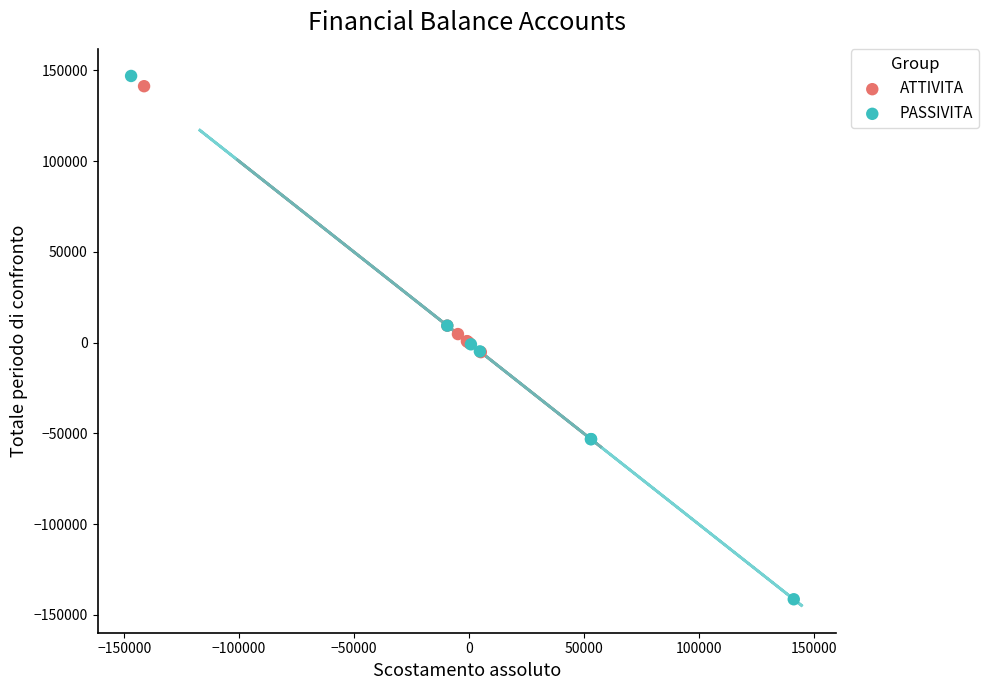

Which series has the widest spread of Y values?

PASSIVITA